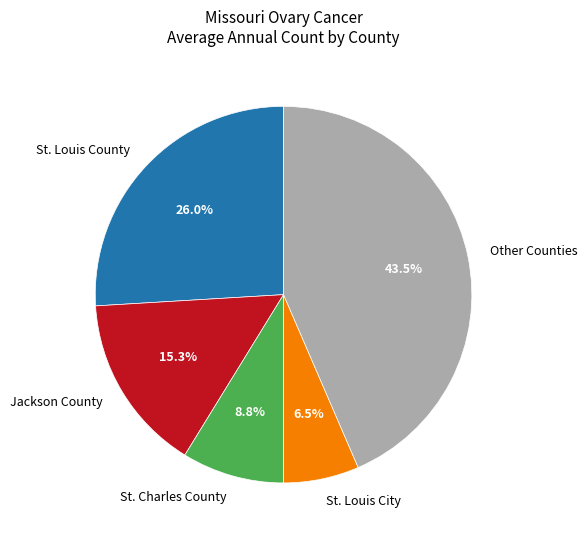

What is the ratio of the value at Jackson County to the value at Other Counties?

0.4